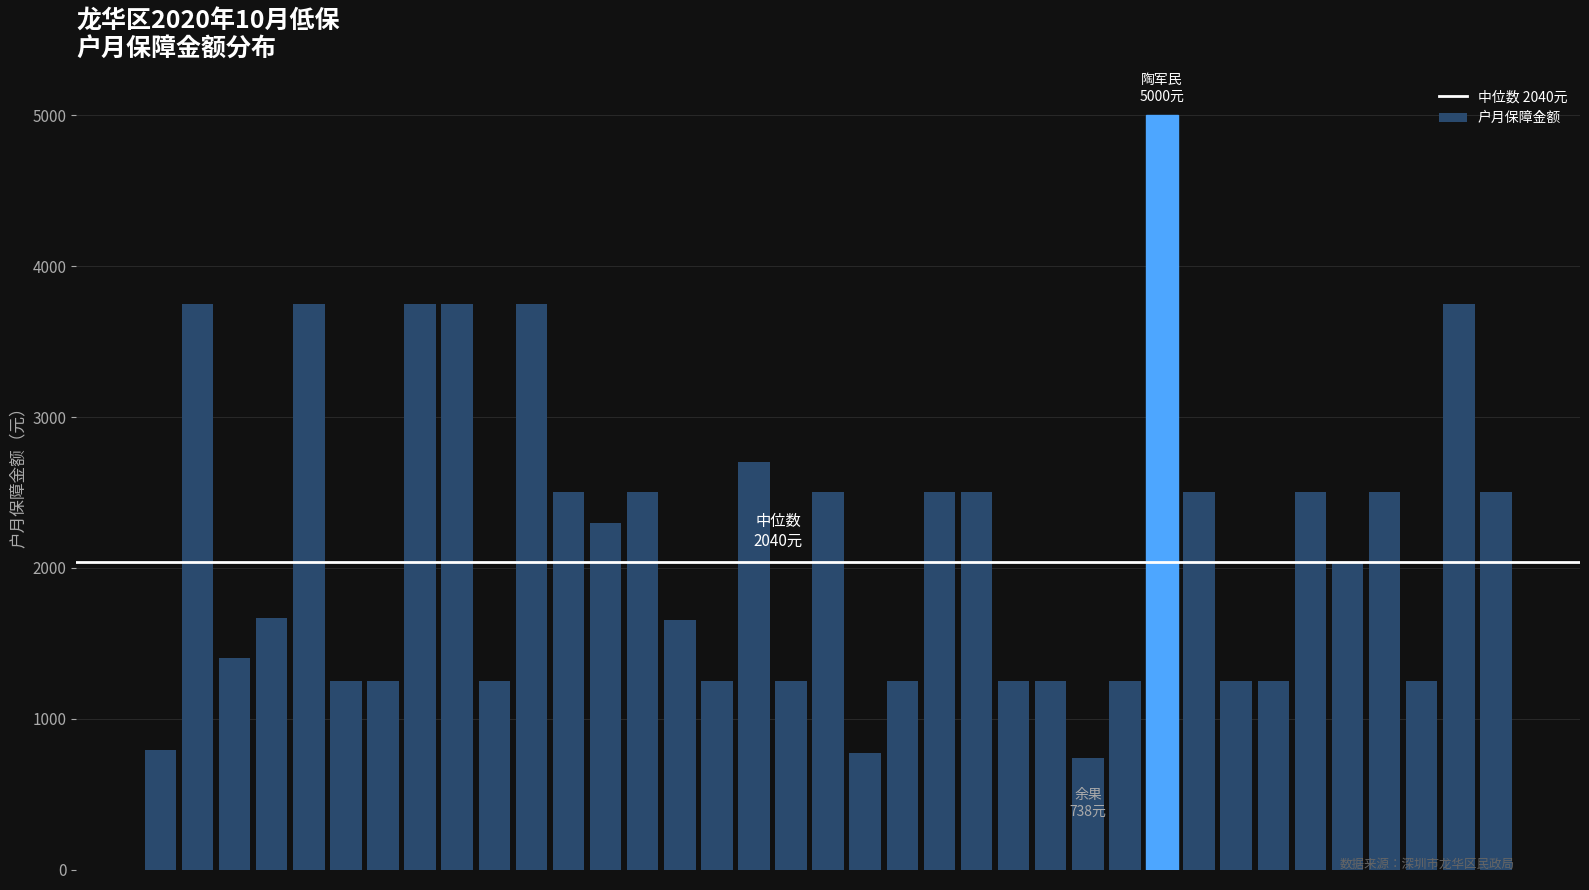

How many data points are less than 2040?

18